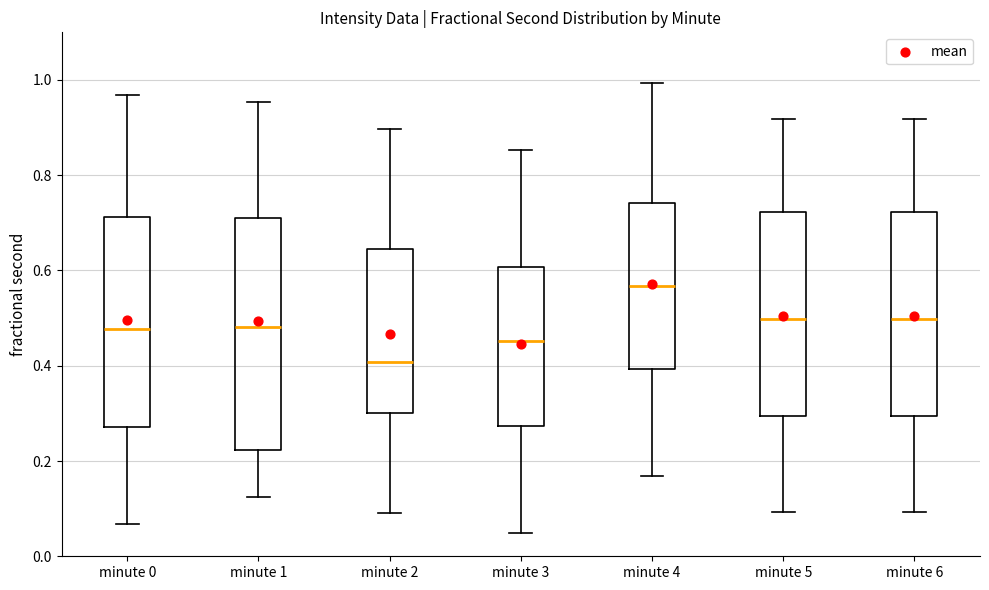

Where does the upper whisker of the box for minute 5 end on the y-axis? The values are not printed on the chart, so give them approximately, as read against the axis.

0.92